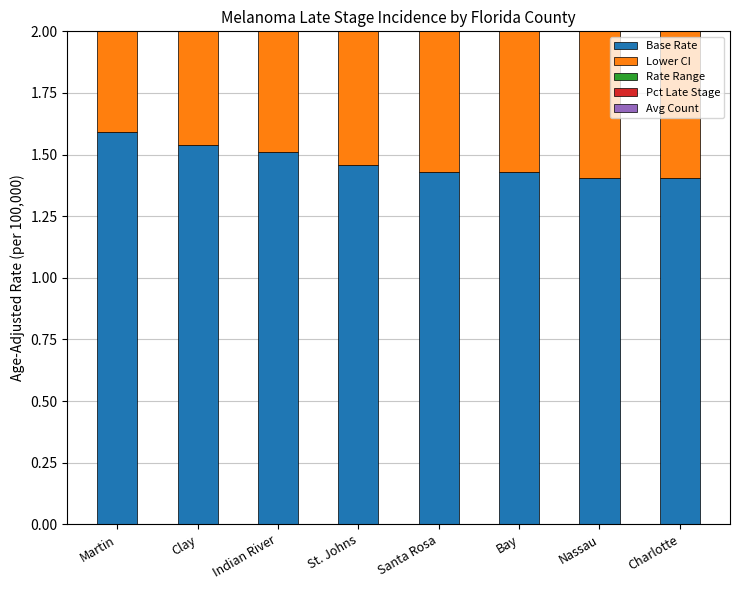

How many categories are shown in the chart?

8